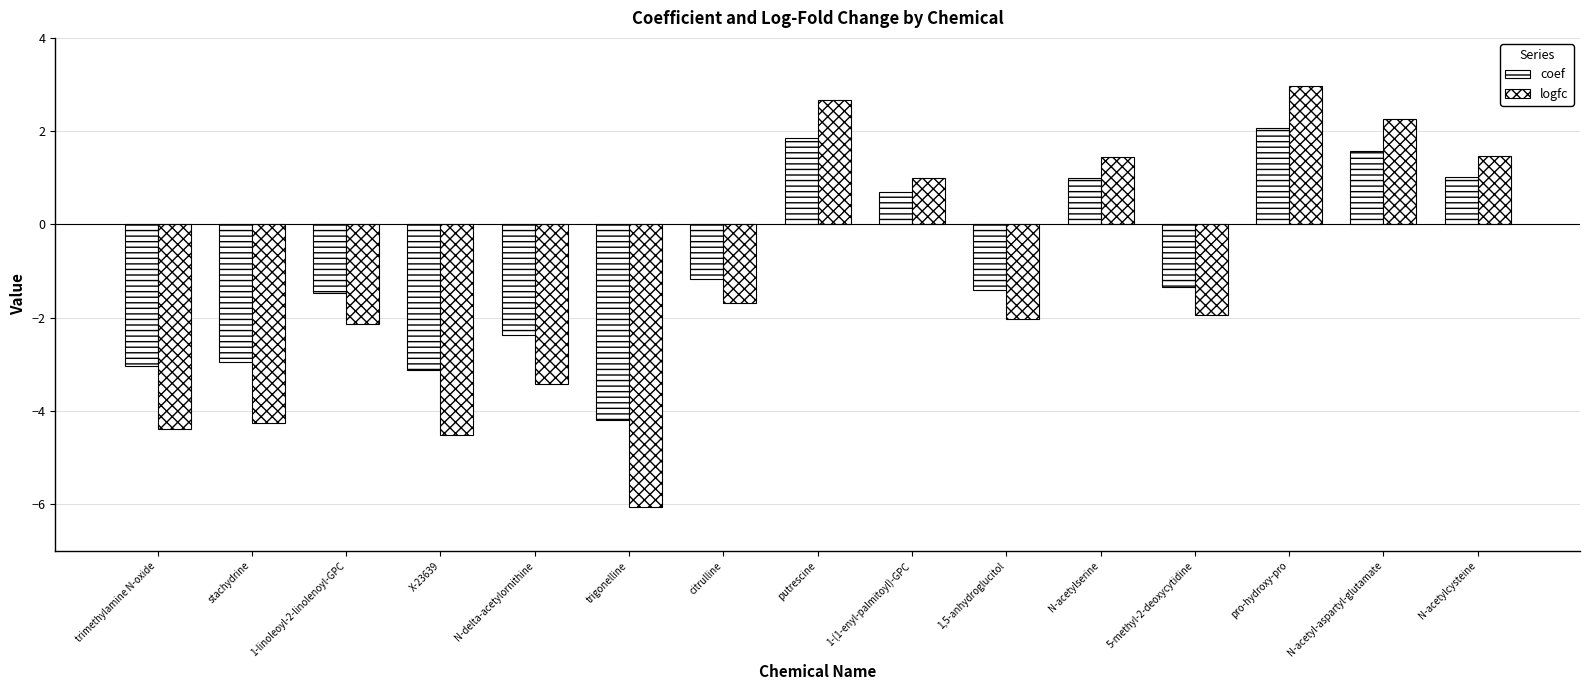

Reading left to right, list all the values displayed in this chart.

coef: -3.0	-2.9	-1.5	-3.1	-2.4	-4.2	-1.2	1.9	0.7	-1.4	1.0	-1.3	2.1	1.6	1.0
logfc: -4.4	-4.2	-2.1	-4.5	-3.4	-6.1	-1.7	2.7	1.0	-2.0	1.4	-1.9	3.0	2.3	1.5